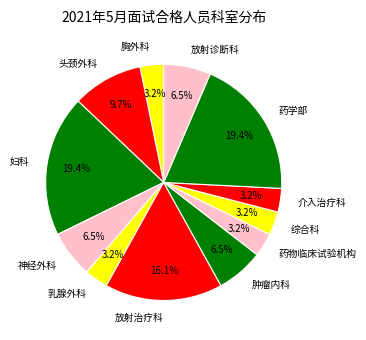

How many slices are in this pie chart?

12